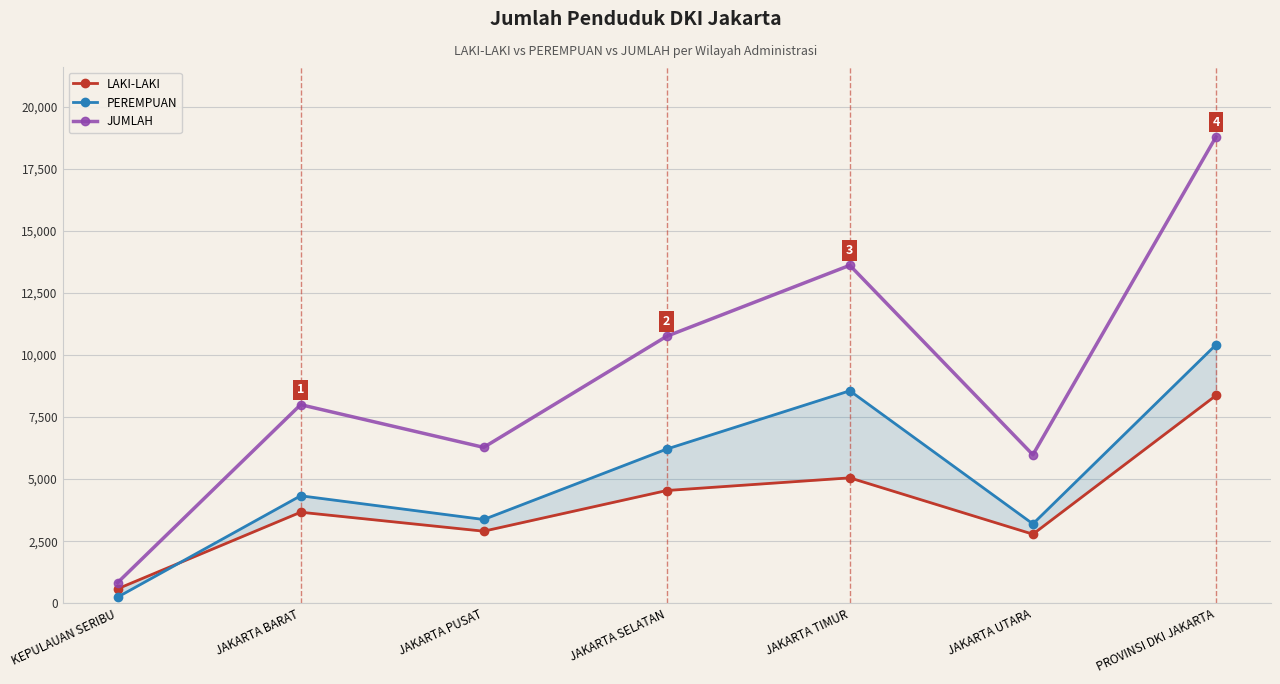

Does the chart display data point markers on the line(s)?

Yes